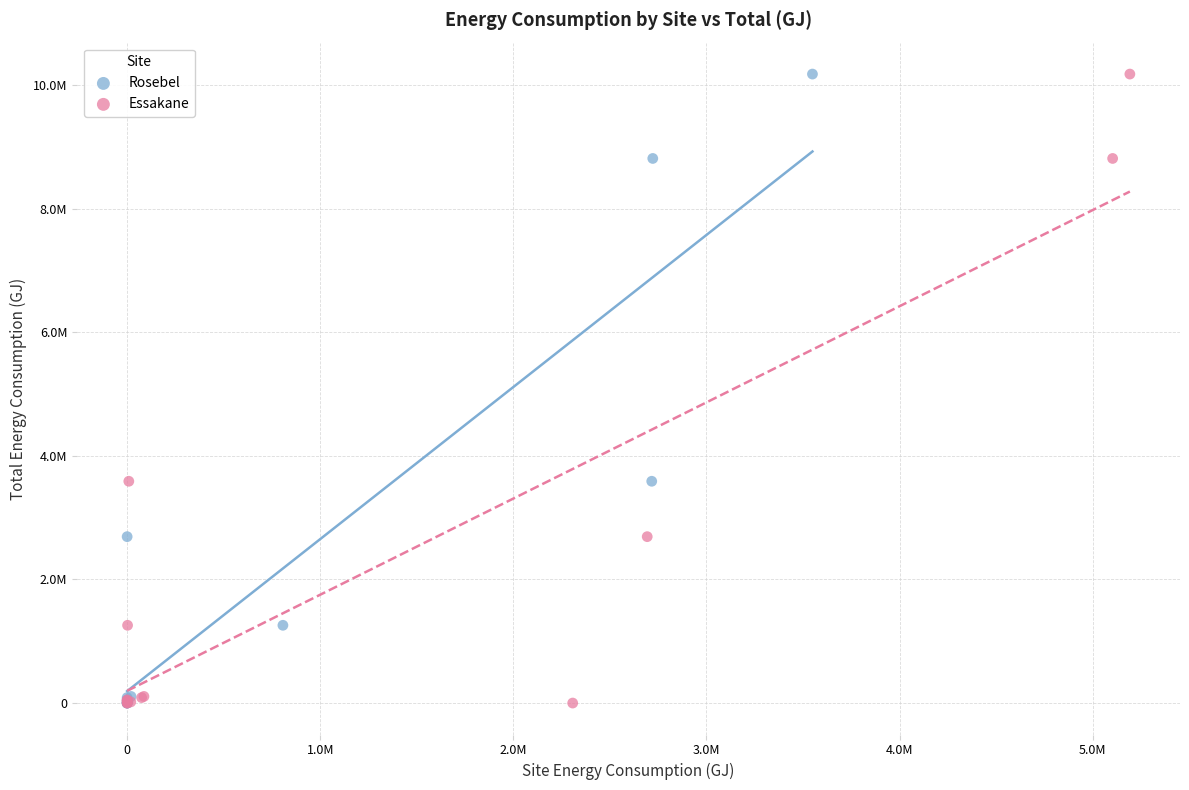

What are all the series names shown in the legend?

Rosebel, Essakane